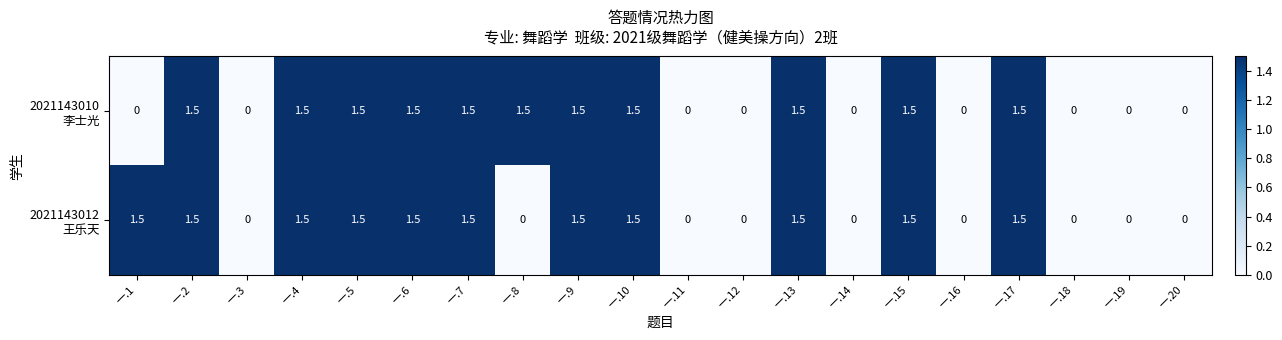

What is the maximum value shown in the chart?

1.5